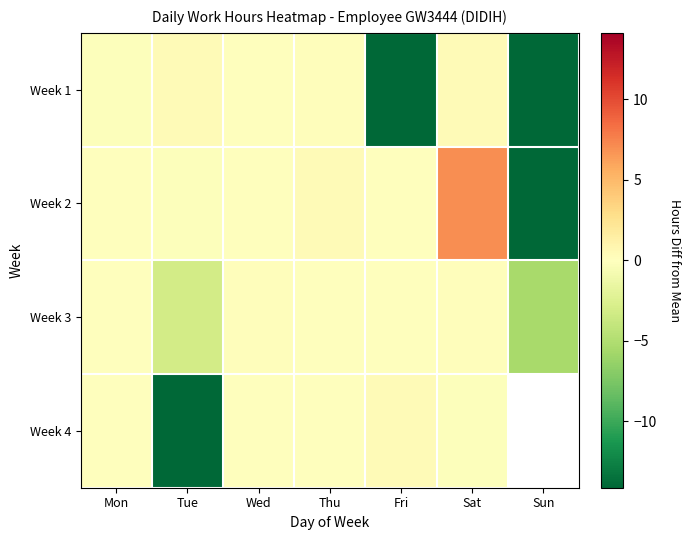

What is the minimum value shown in the chart?

-14.1